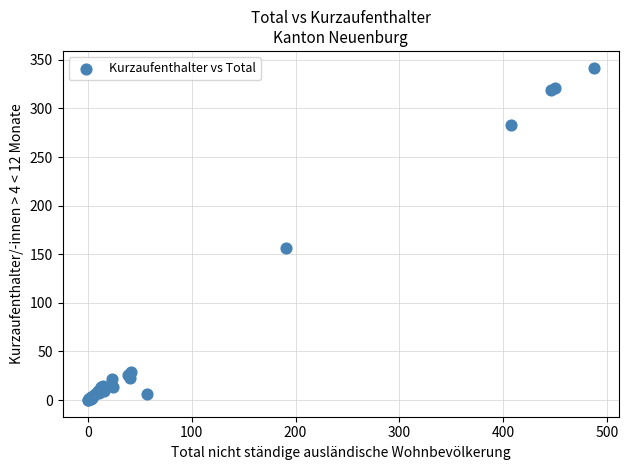

What Y value in the scatter plot is closest to 171?

156